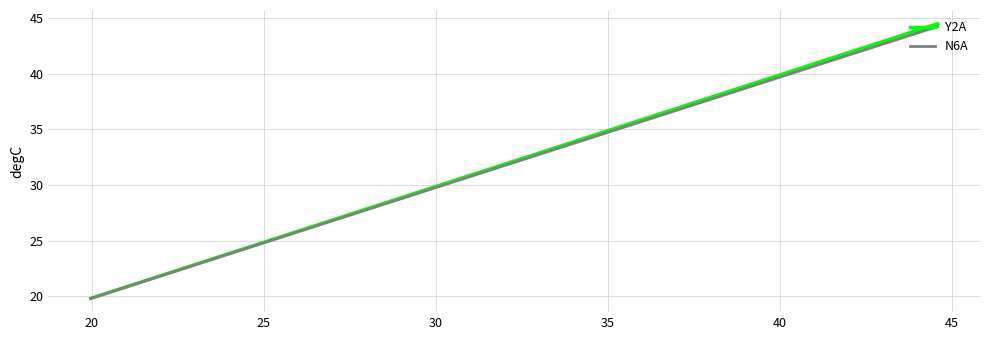

Which series has the widest spread of values?

Y2A